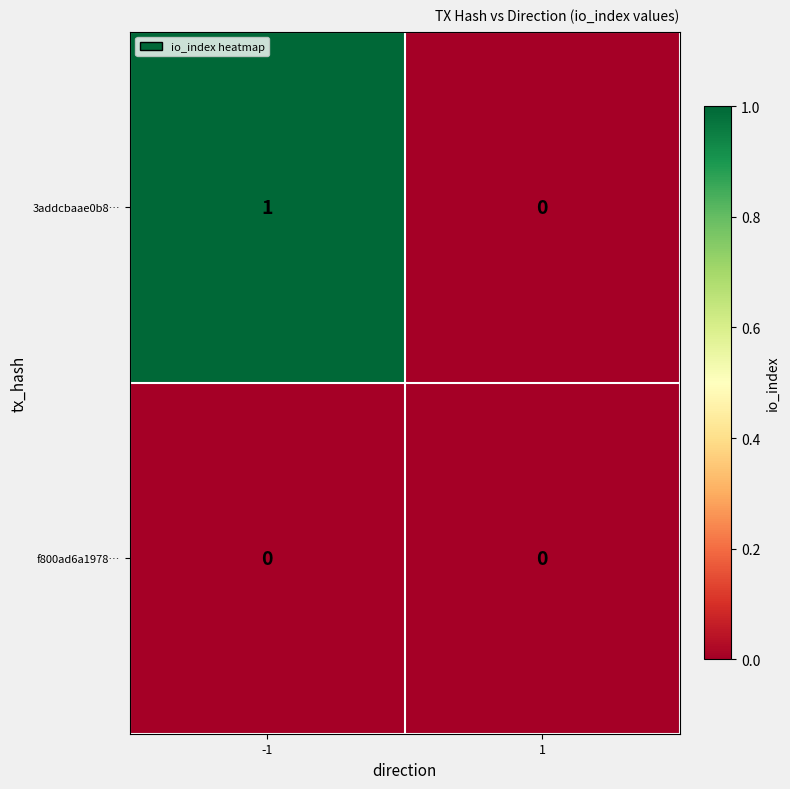

Rank the series by their average value, from highest to lowest.

3addcbaae0b8…, f800ad6a1978…